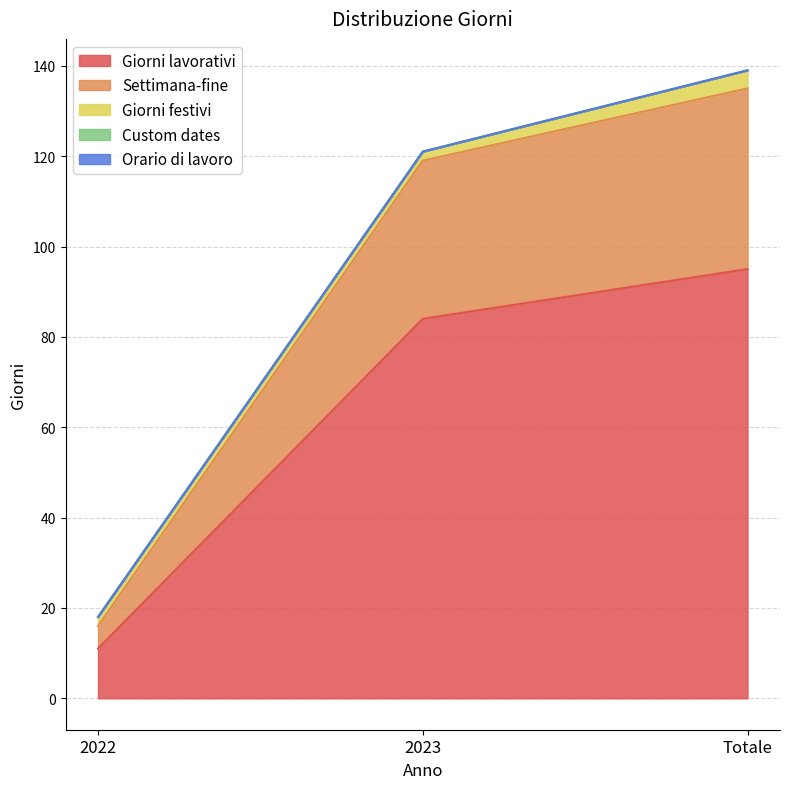

At 2022, list the series in order from smallest to largest.

Custom dates, Orario di lavoro, Giorni festivi, Settimana-fine, Giorni lavorativi